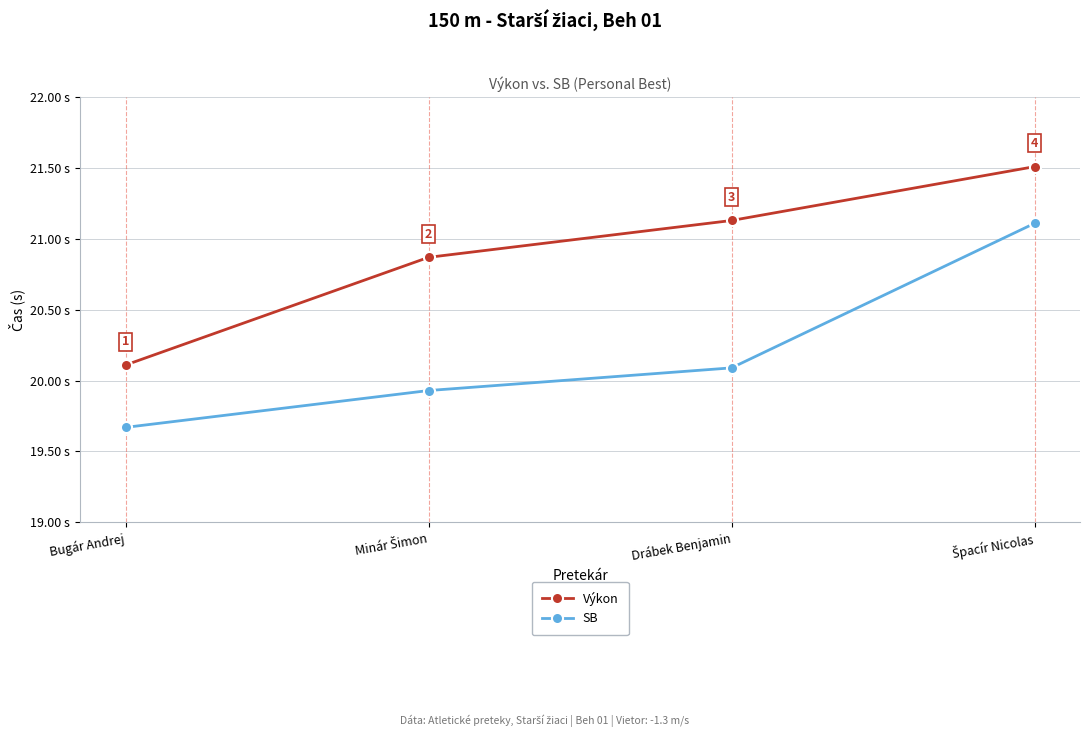

What is the label of the 2nd point from the right?

Drábek Benjamin